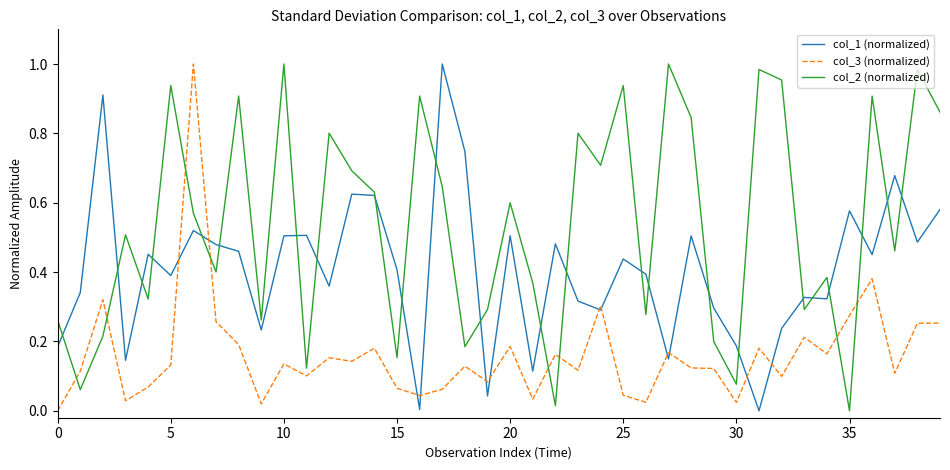

Count the number of categories in the chart.

40